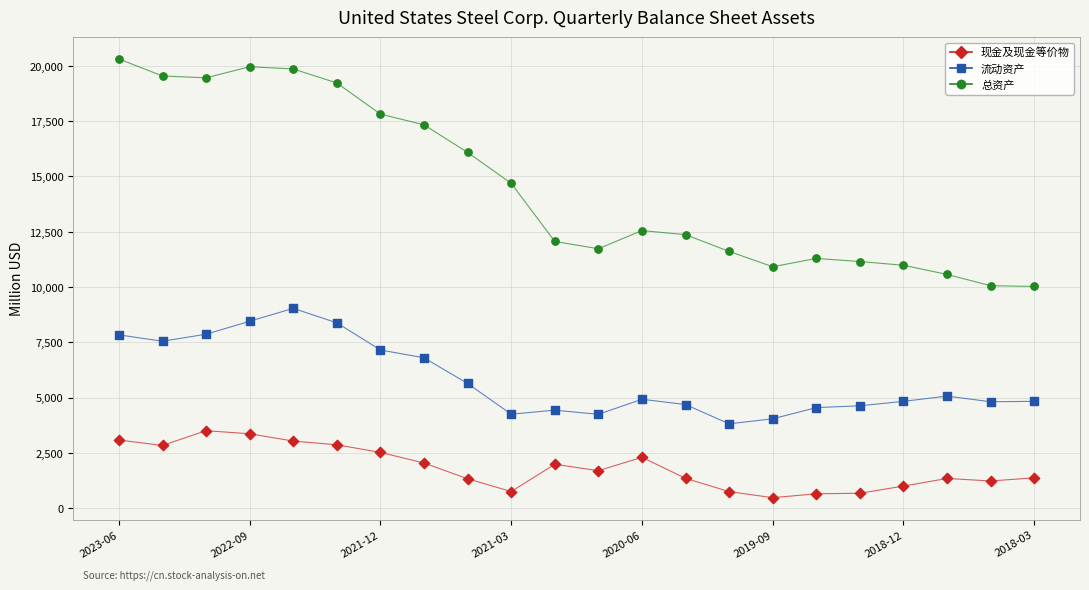

What are all the series names shown in the legend?

现金及现金等价物, 流动资产, 总资产